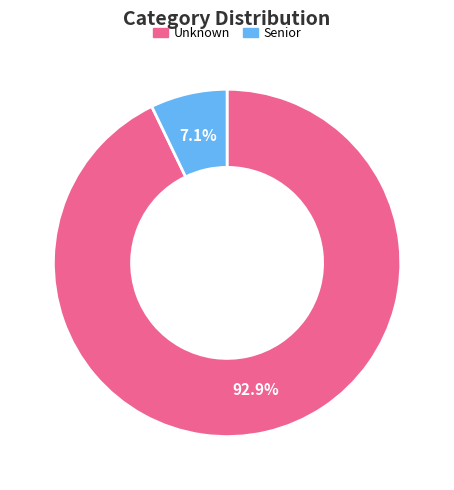

Is there a majority slice in this chart?

Yes